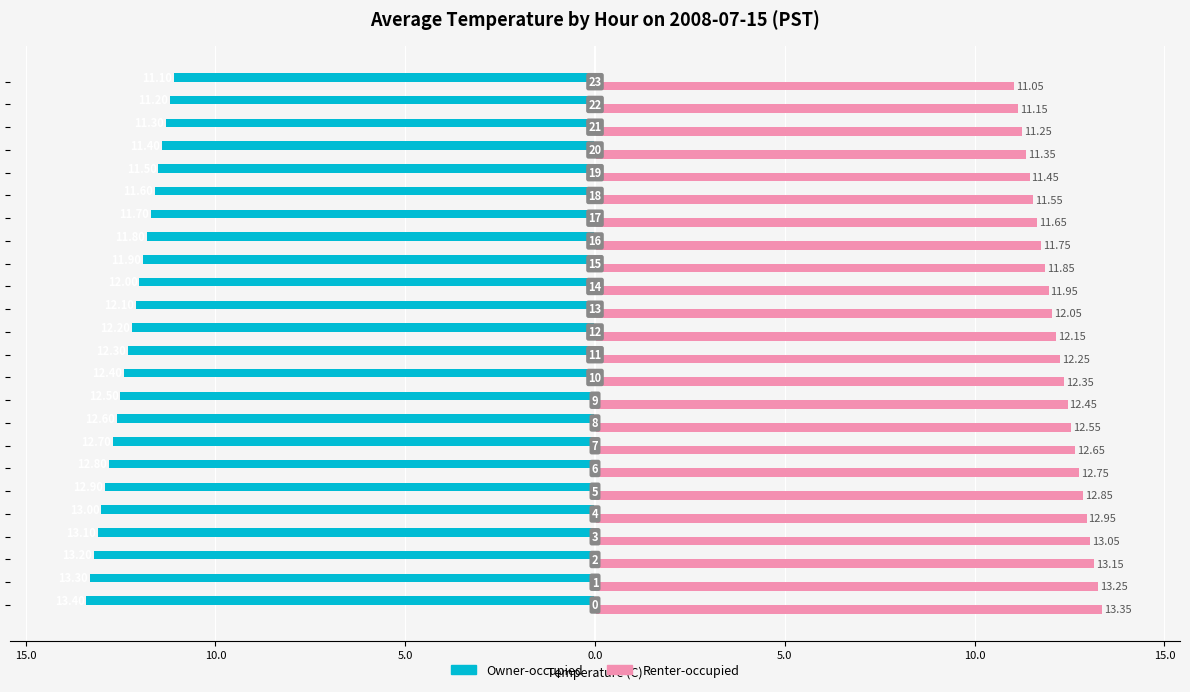

What are all the series names shown in the legend?

Owner-occupied, Renter-occupied